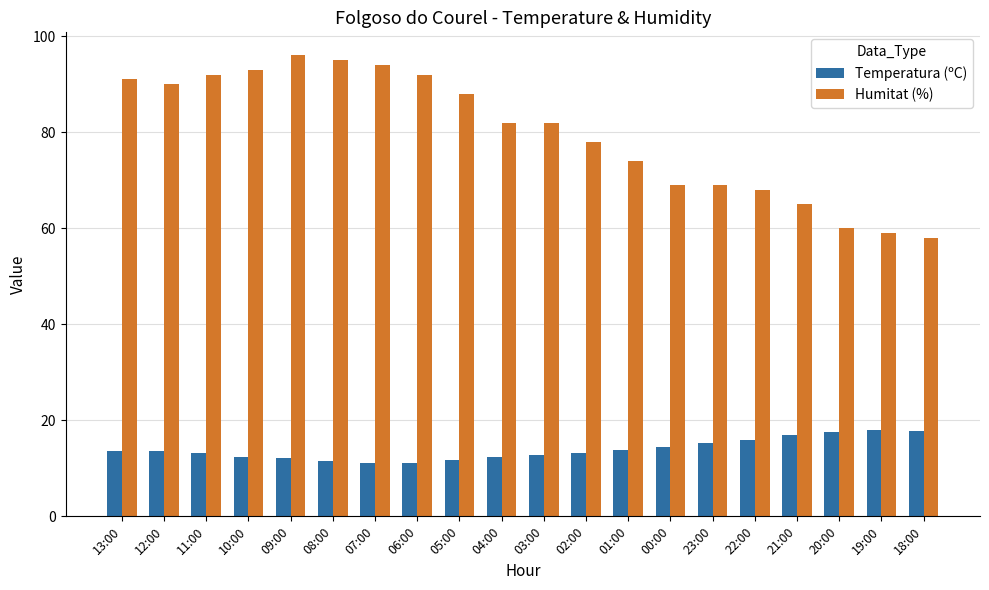

How many bars are there in total?

40